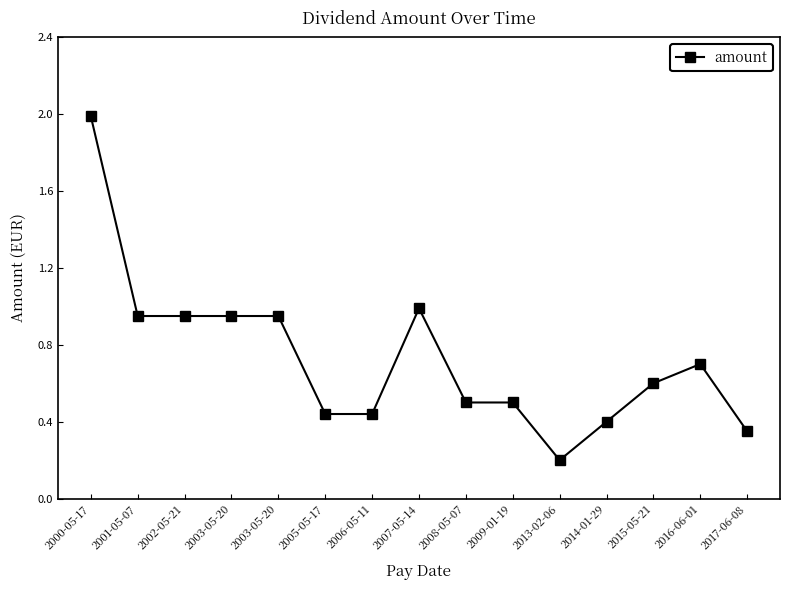

Rank the categories by value from lowest to highest.

2013-02-06, 2017-06-08, 2014-01-29, 2005-05-17, 2006-05-11, 2008-05-07, 2009-01-19, 2015-05-21, 2016-06-01, 2001-05-07, 2002-05-21, 2003-05-20, 2003-05-20, 2007-05-14, 2000-05-17